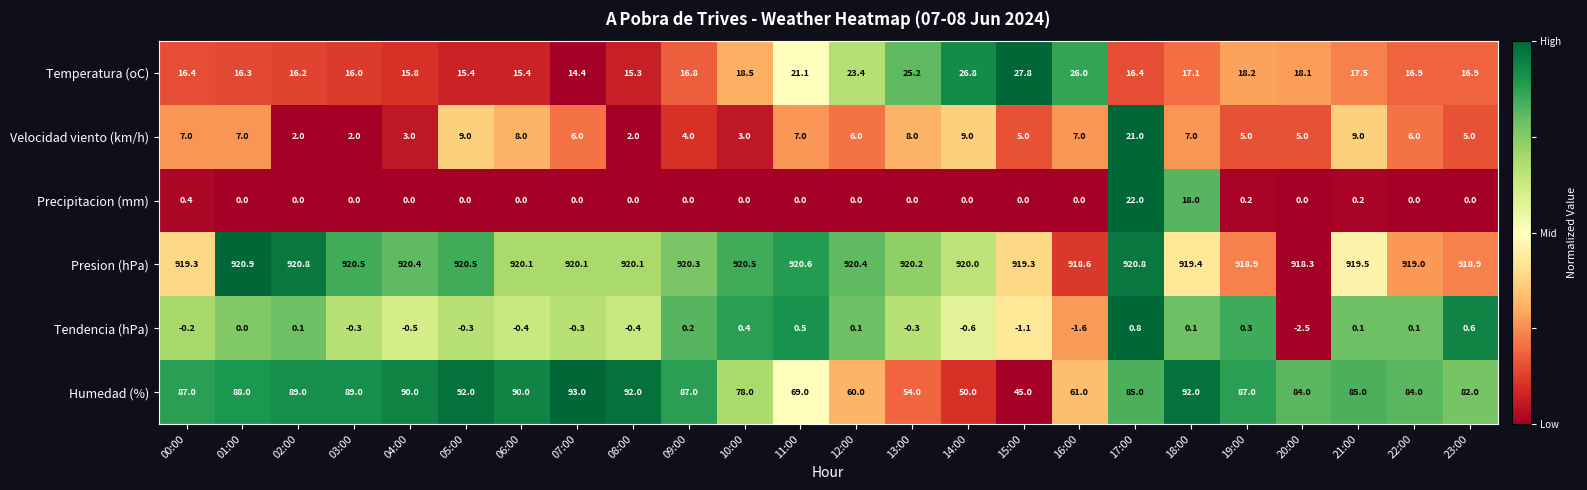

The value of Precipitacion (mm) at 10:00 is 14.0. True or false?

False